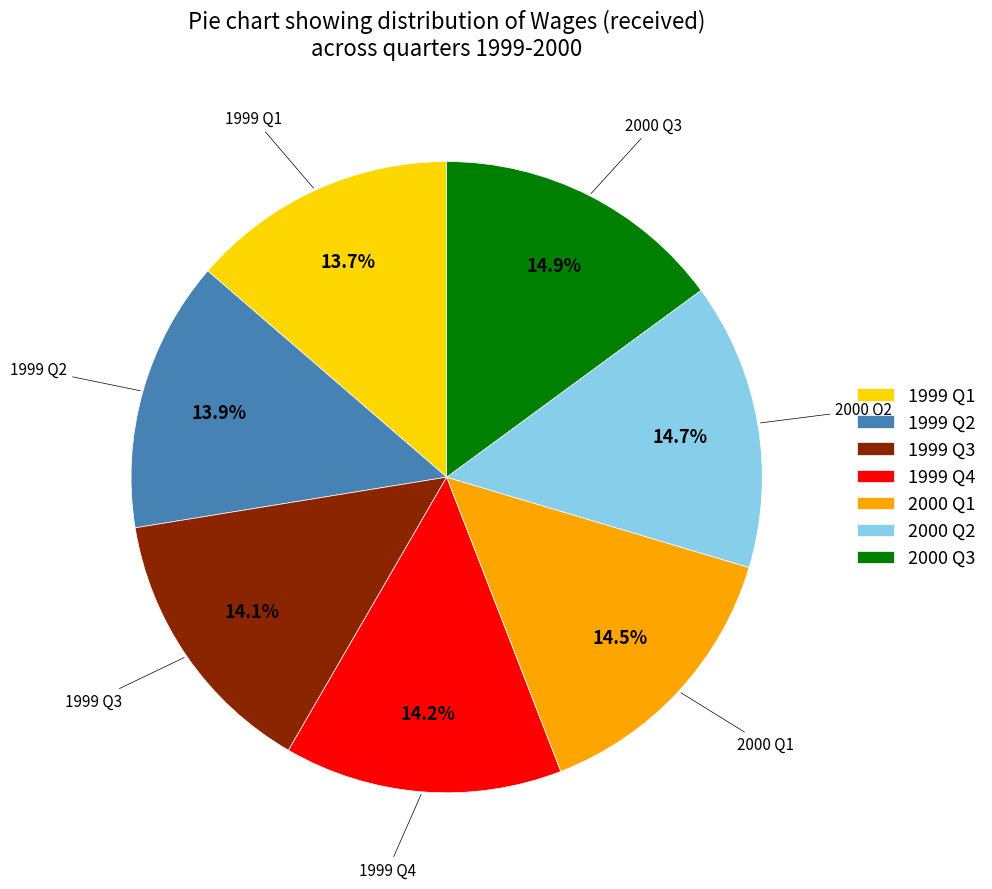

Combined, do 2000 Q1 and 1999 Q1 account for over 50%?

No